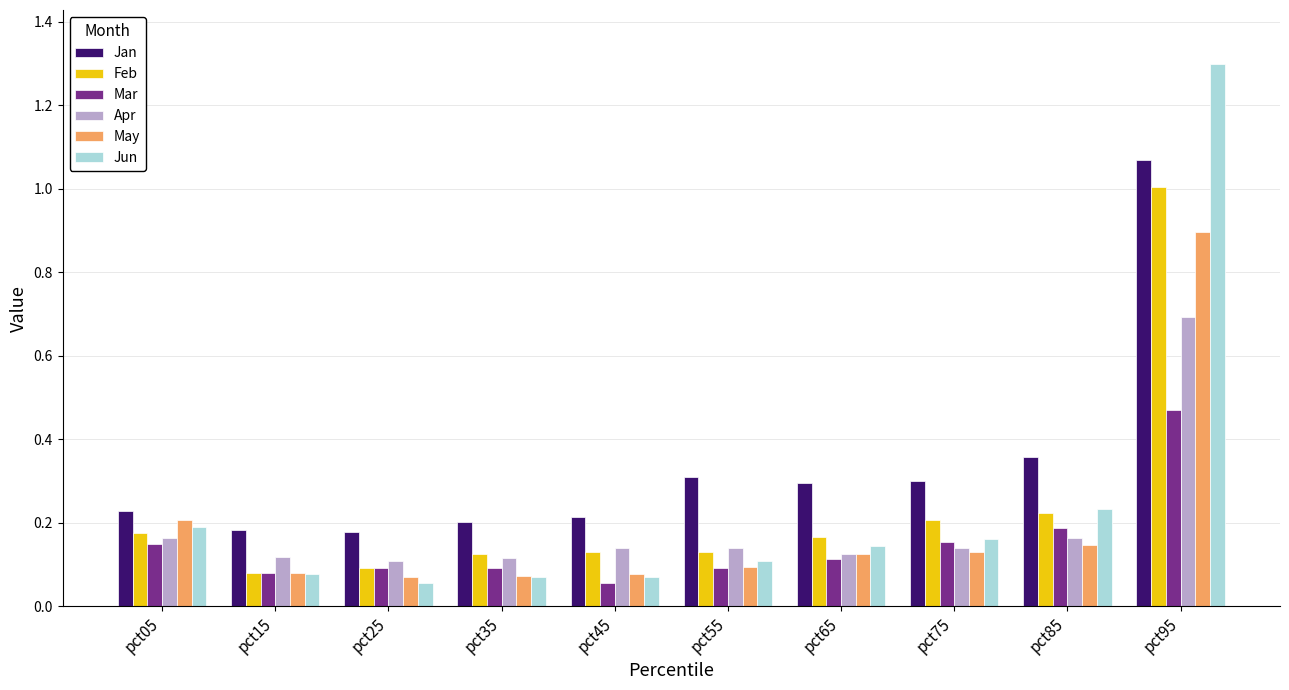

What is the spread (max minus min) of values at pct95?

0.8